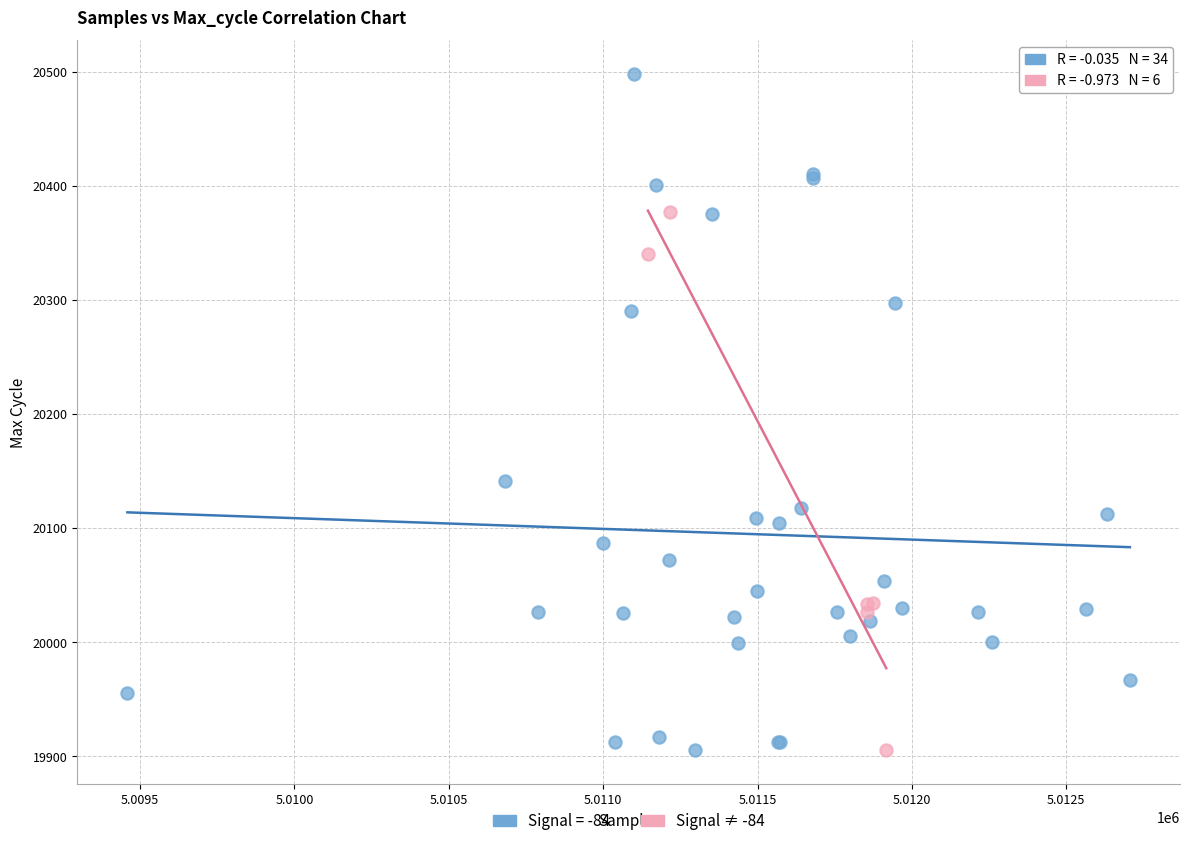

Which series contains the highest Y value?

Signal = -84